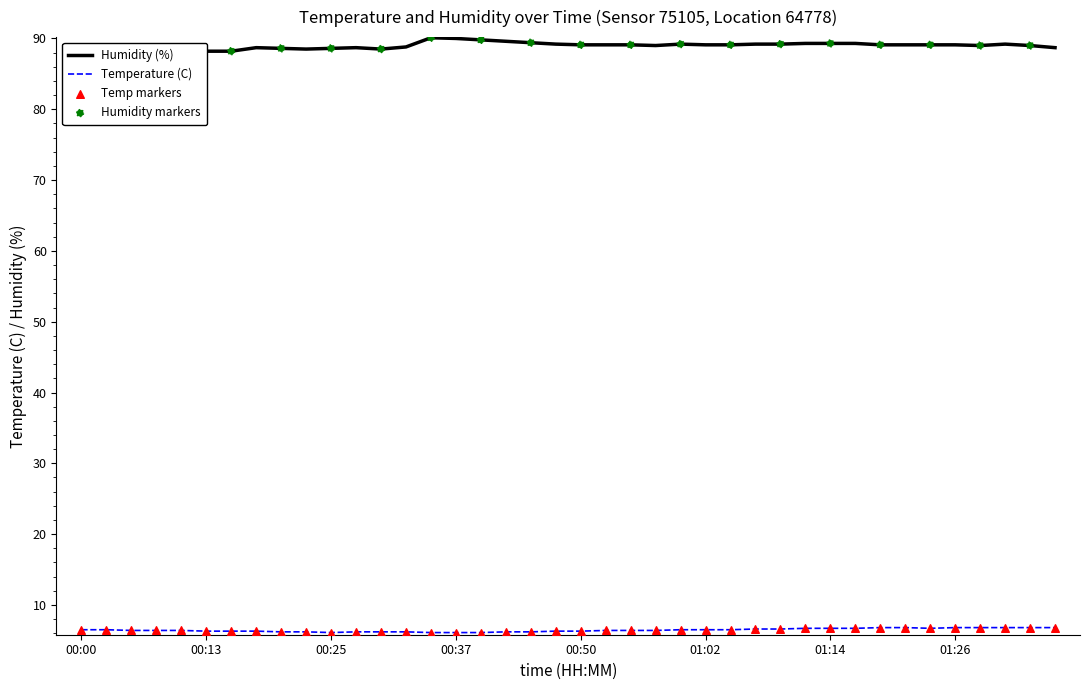

At how many categories does at least one series exceed 8?

40